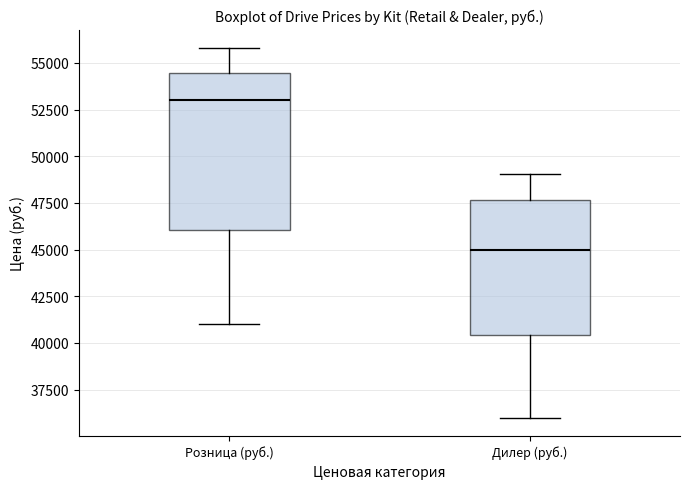

Reading left to right, transcribe this box plot: for each box, give where its median line is, the range the box spans, and where its two whiskers end, as read against the y-axis. The values are not printed on the chart, so give them approximately, as read against the axis.

Розница (руб.): median 53000, box 46000 to 54500, whiskers 41000 to 56000
Дилер (руб.): median 45000, box 40500 to 47500, whiskers 36000 to 49000